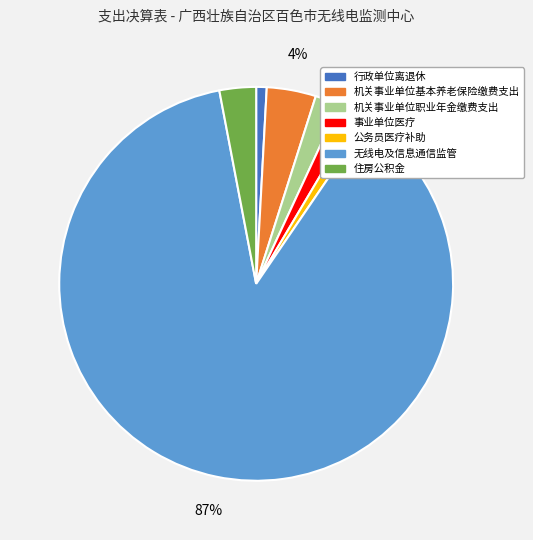

To the nearest percent, what is the average slice percentage?

14%